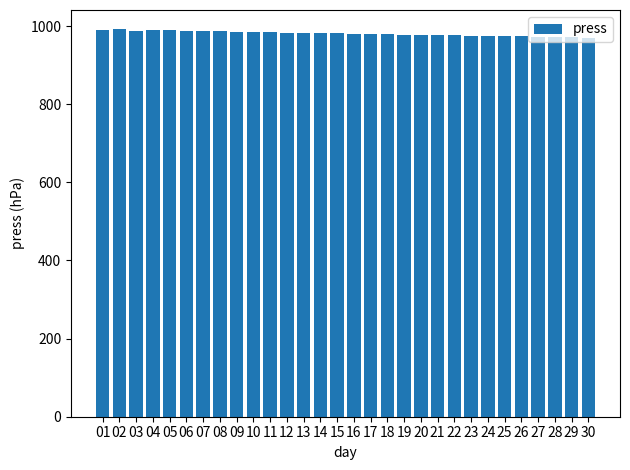

Approximately how many times larger is the value at 02 compared to 26?

1.0